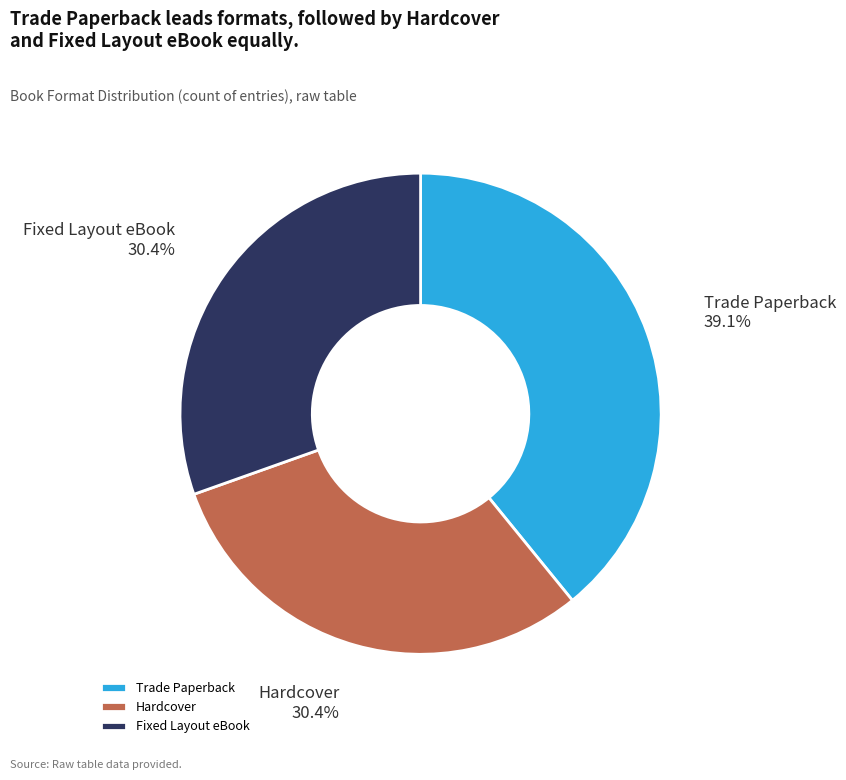

How many slices are in this pie chart?

3